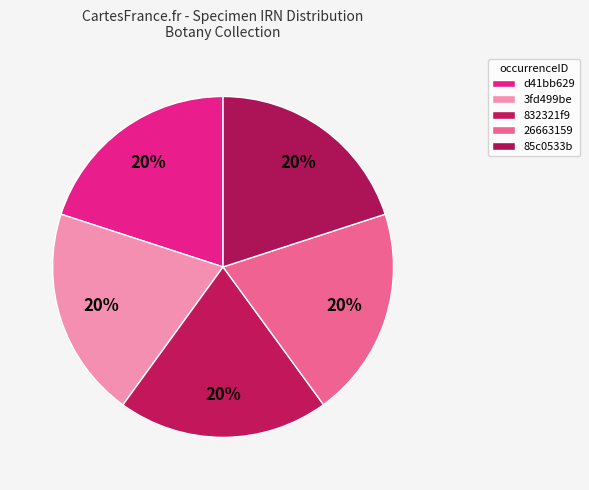

How many slices are in this pie chart?

5